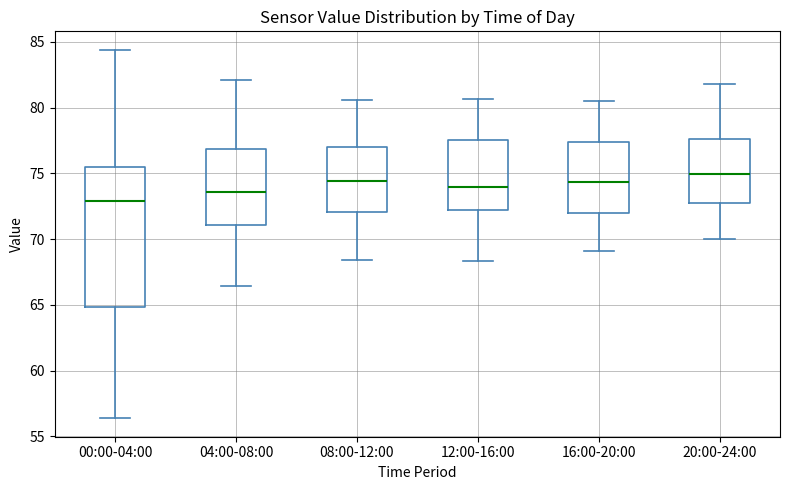

Reading left to right, read every box against the y-axis: the position of its median line, the range the box covers, and the ends of its whiskers. The values are not printed on the chart, so give them approximately, as read against the axis.

00:00-04:00: median 73.0, box 65.0 to 75.5, whiskers 56.5 to 84.5
04:00-08:00: median 73.5, box 71.0 to 77.0, whiskers 66.5 to 82.0
08:00-12:00: median 74.5, box 72.0 to 77.0, whiskers 68.5 to 80.5
12:00-16:00: median 74.0, box 72.0 to 77.5, whiskers 68.5 to 80.5
16:00-20:00: median 74.5, box 72.0 to 77.5, whiskers 69.0 to 80.5
20:00-24:00: median 75.0, box 72.5 to 77.5, whiskers 70.0 to 82.0